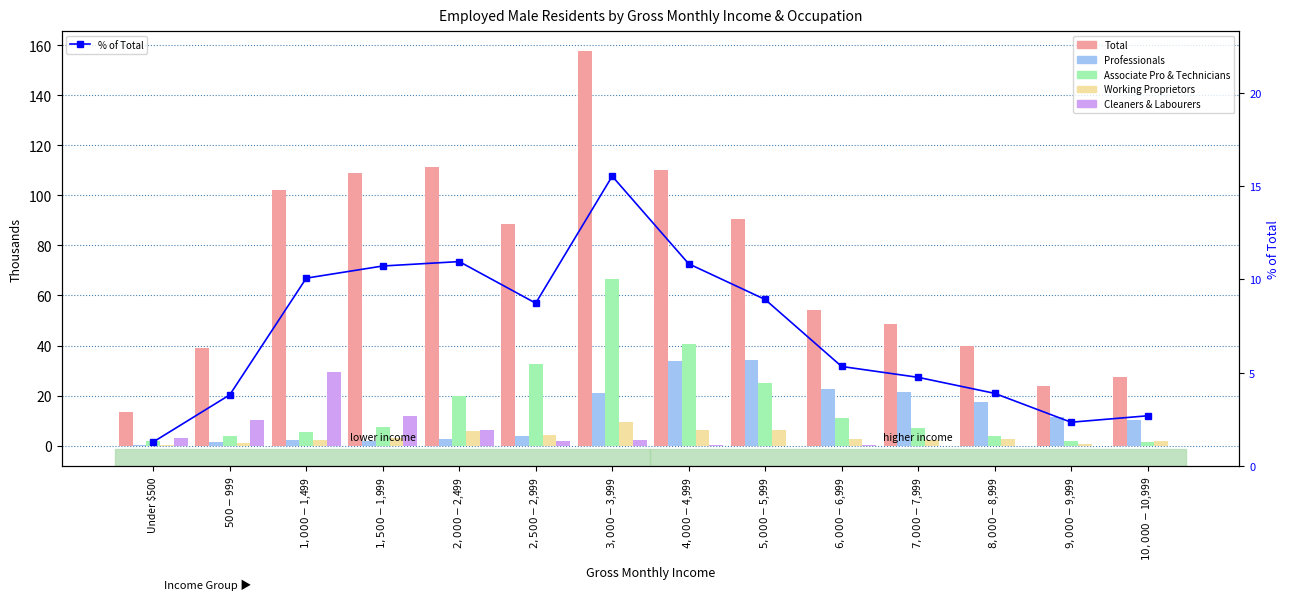

Where is Professionals nearest to the value 17?

$8,000-$8,999